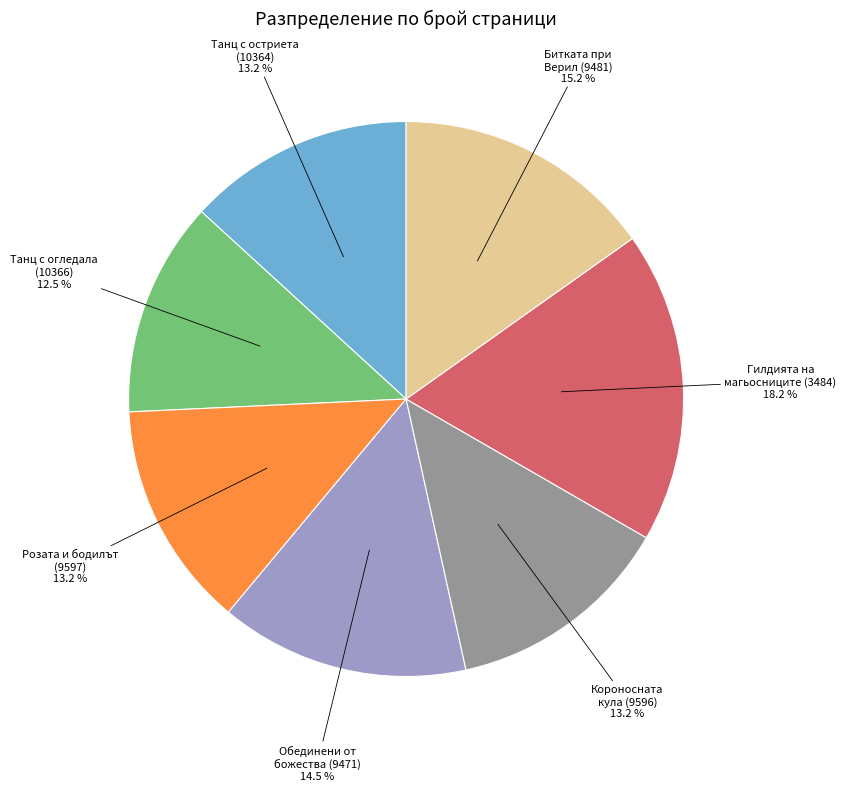

What portion of the pie excludes Обединени от божества (9471)?

85.5%